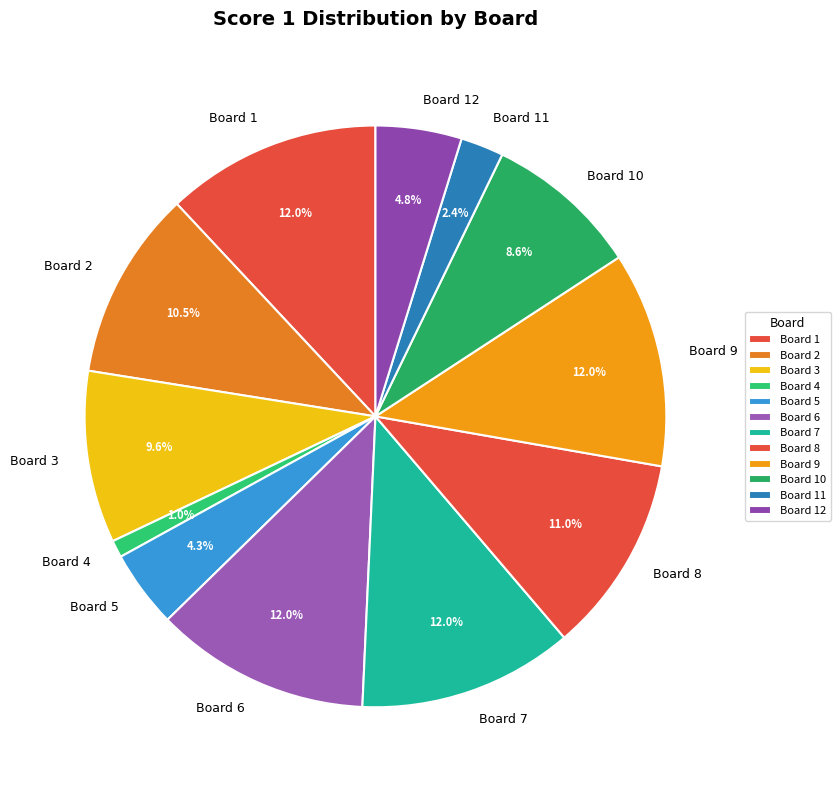

Which has a higher value, Board 6 or Board 11?

Board 6